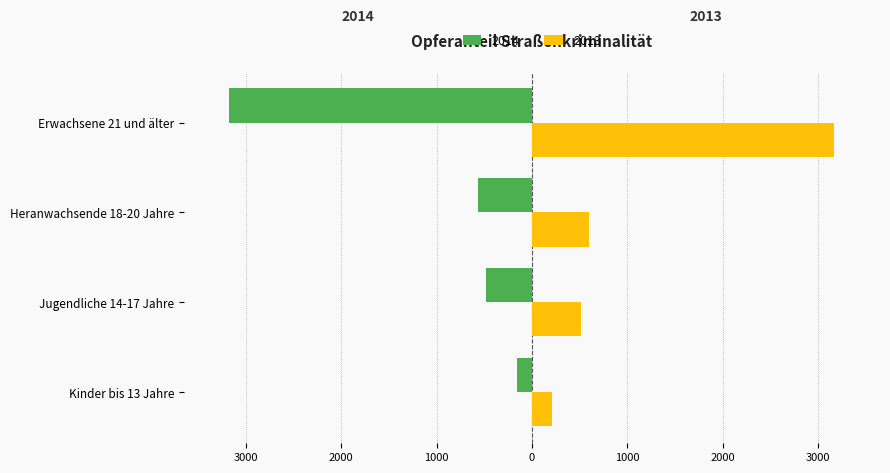

What are all the series names shown in the legend?

2014, 2013